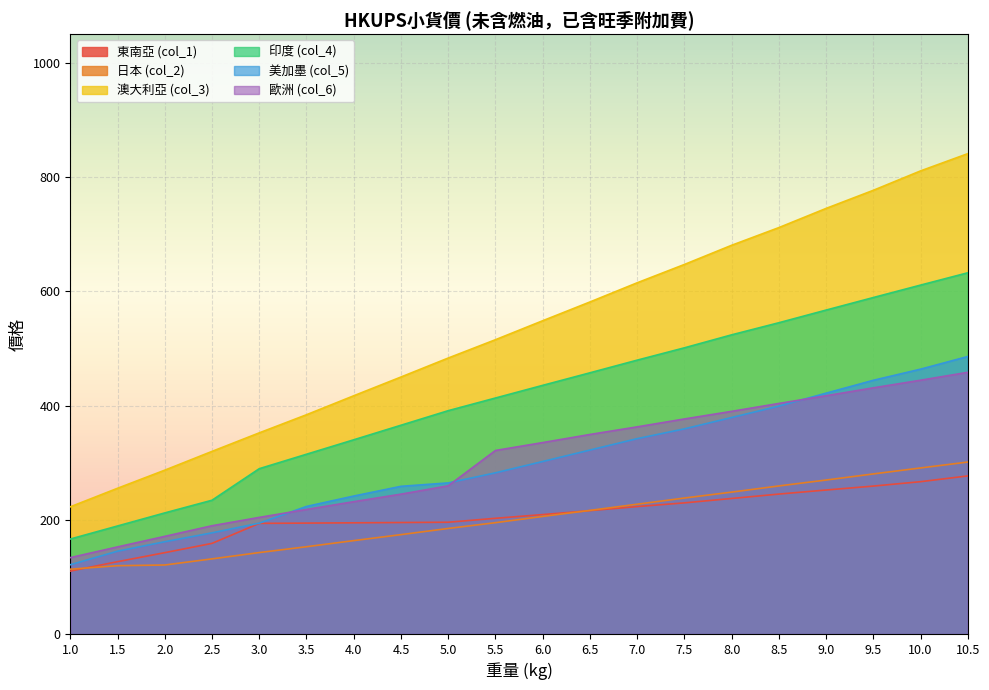

What is the total value across all series at 3.0?

1376.2